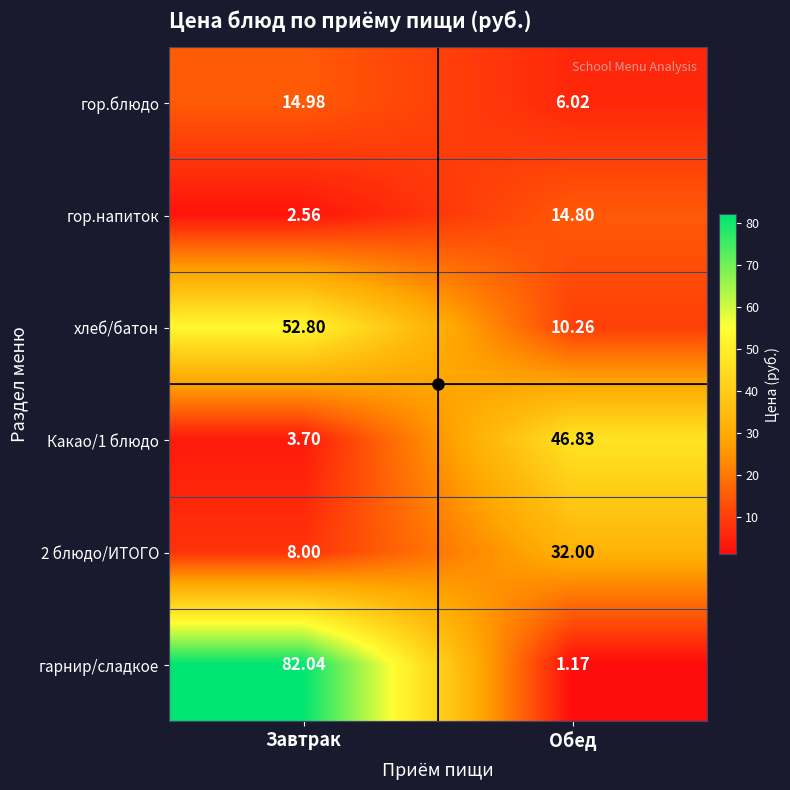

Which series has the widest spread of values?

гарнир/сладкое